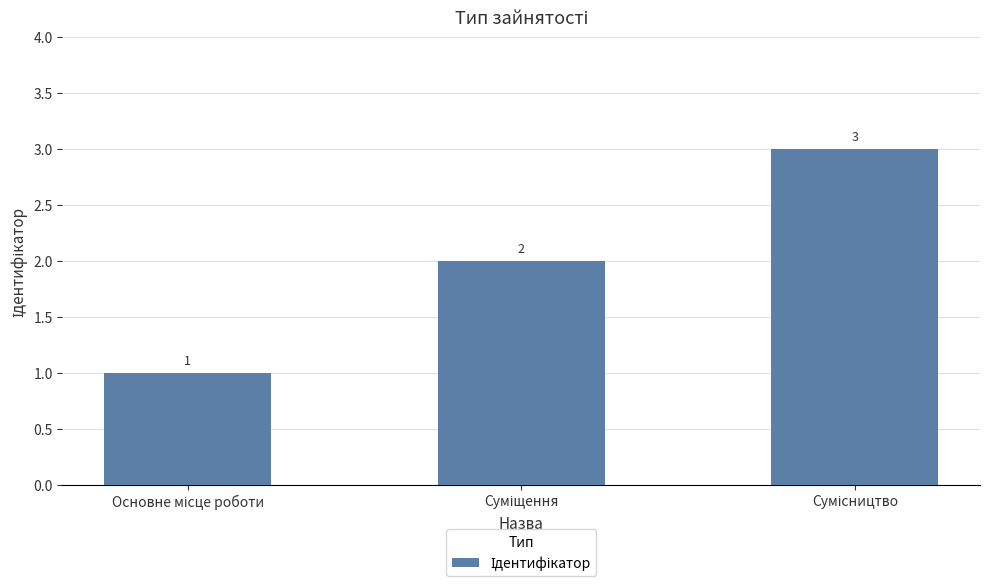

What is the value of the 3rd bar from the left?

3